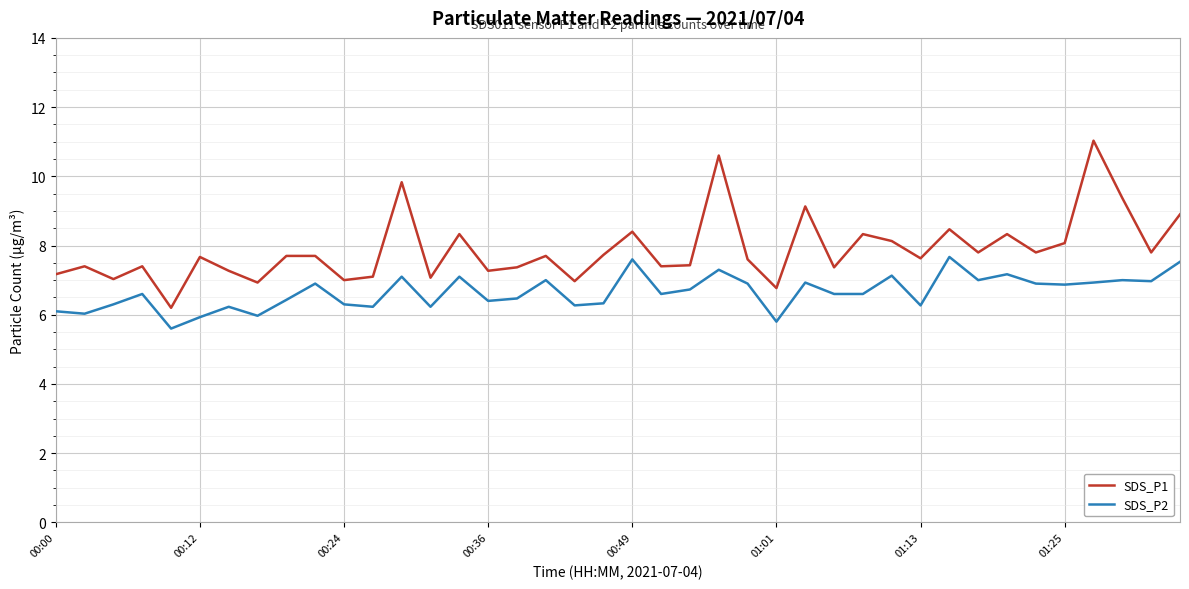

List the series in order of their peak value, lowest first.

SDS_P2, SDS_P1